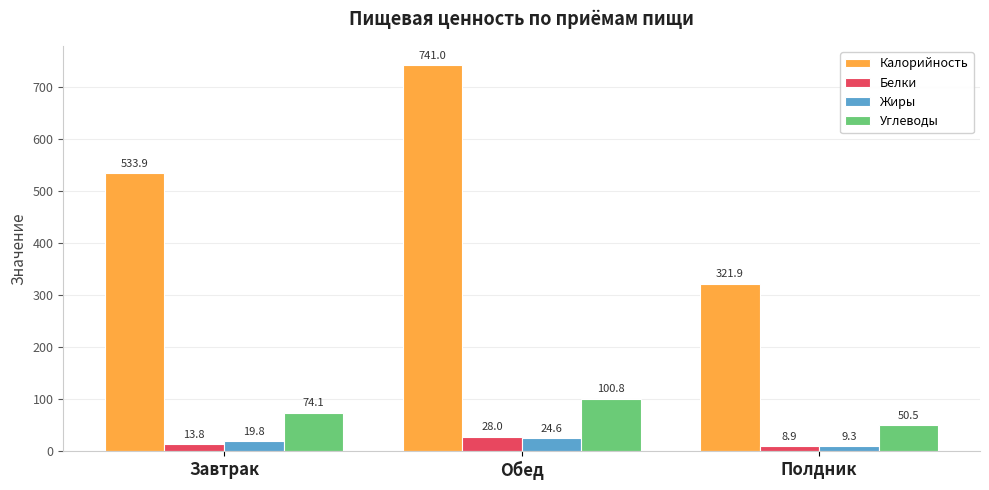

Which label corresponds to the smallest value in the chart?

Полдник